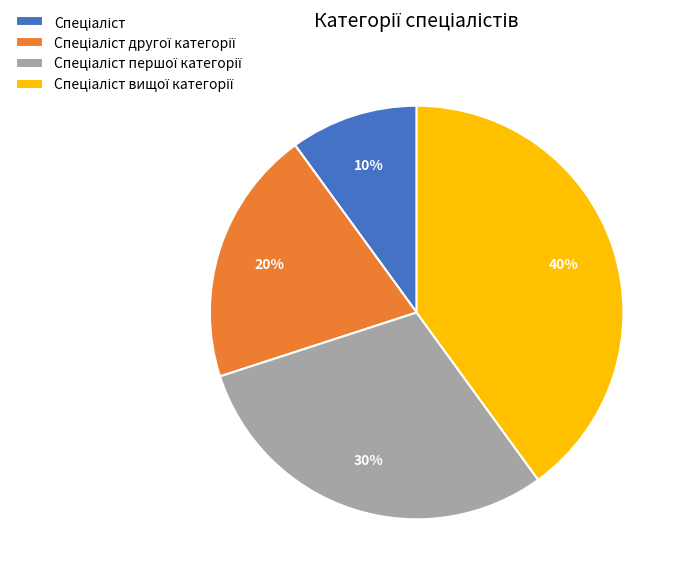

To the nearest percent, what is the difference between the largest and smallest slice percentages?

30%